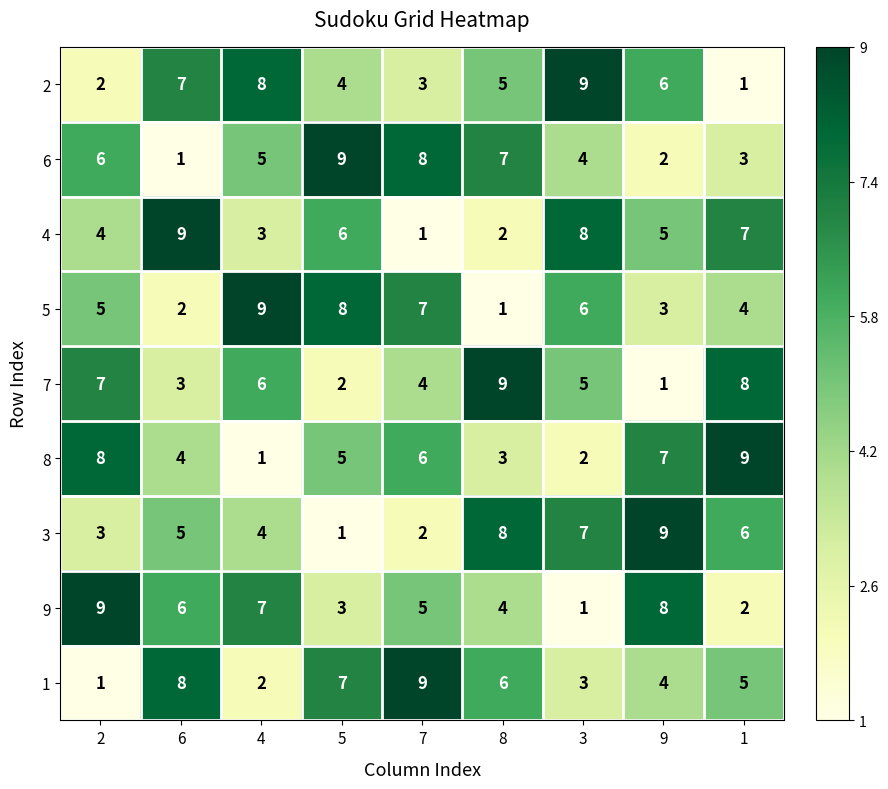

What is the sum of all 3 values?

45